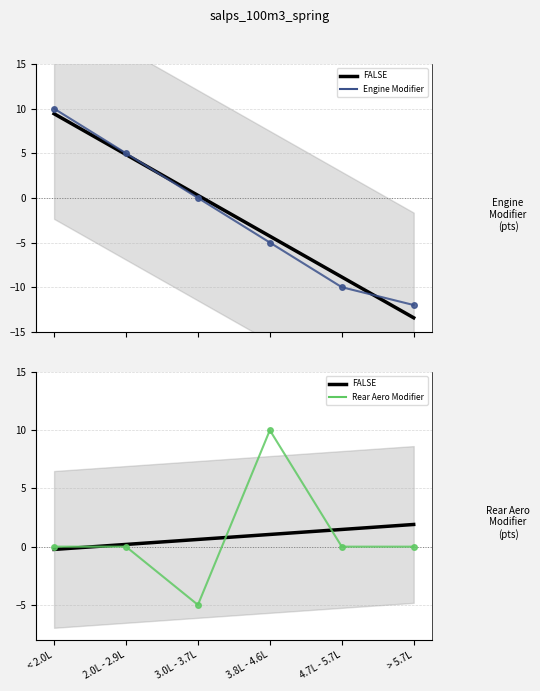

True or false: Engine Modifier and Rear Aero Modifier intersect in this chart.

True